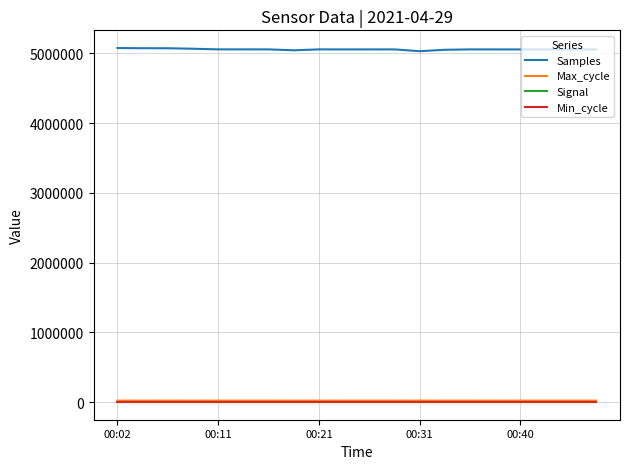

Which series has the largest range (max minus min)?

Samples